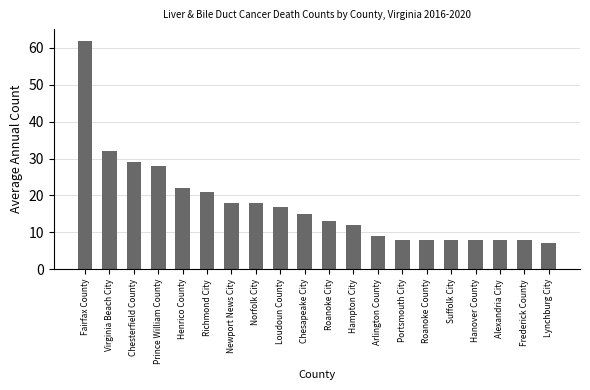

Read the value at Alexandria City, to the nearest 5.

10